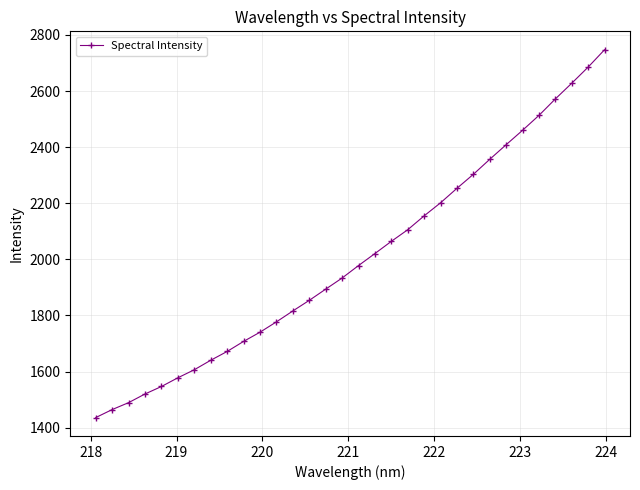

How many lines are shown in the chart?

1